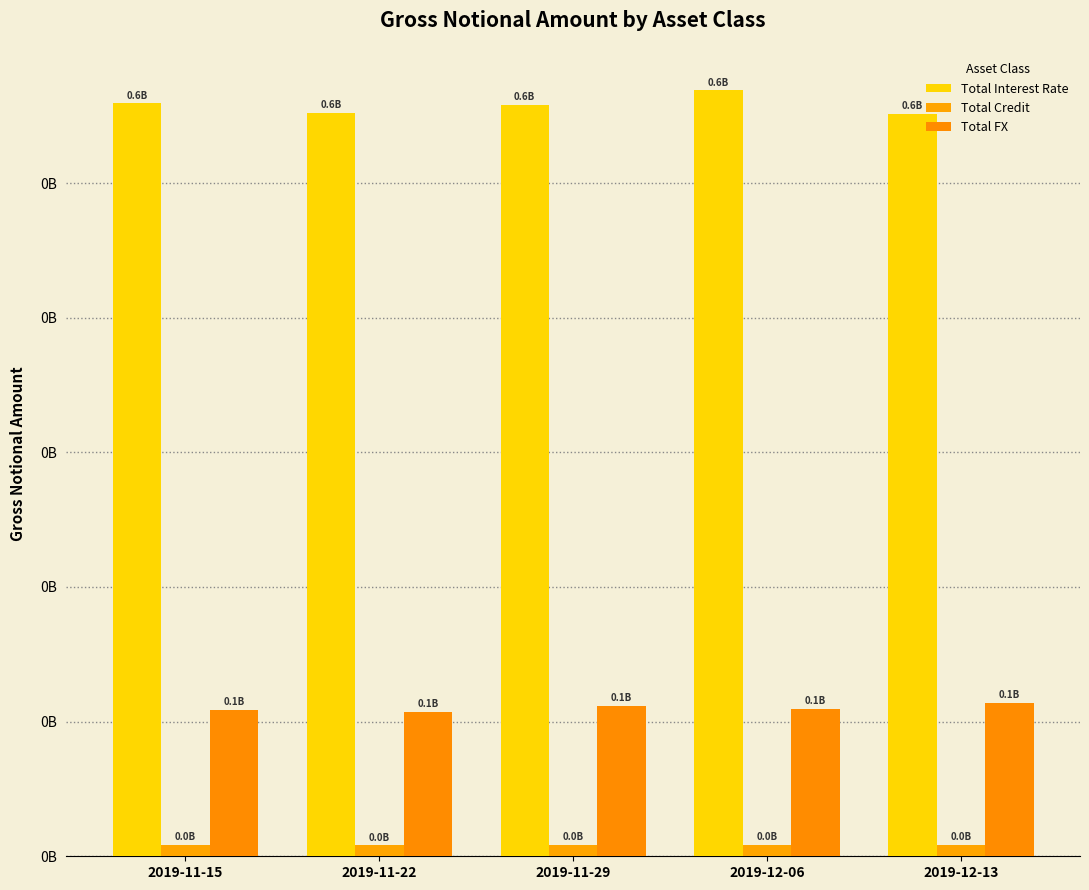

Rank the series by their average value, from lowest to highest.

Total Credit, Total FX, Total Interest Rate